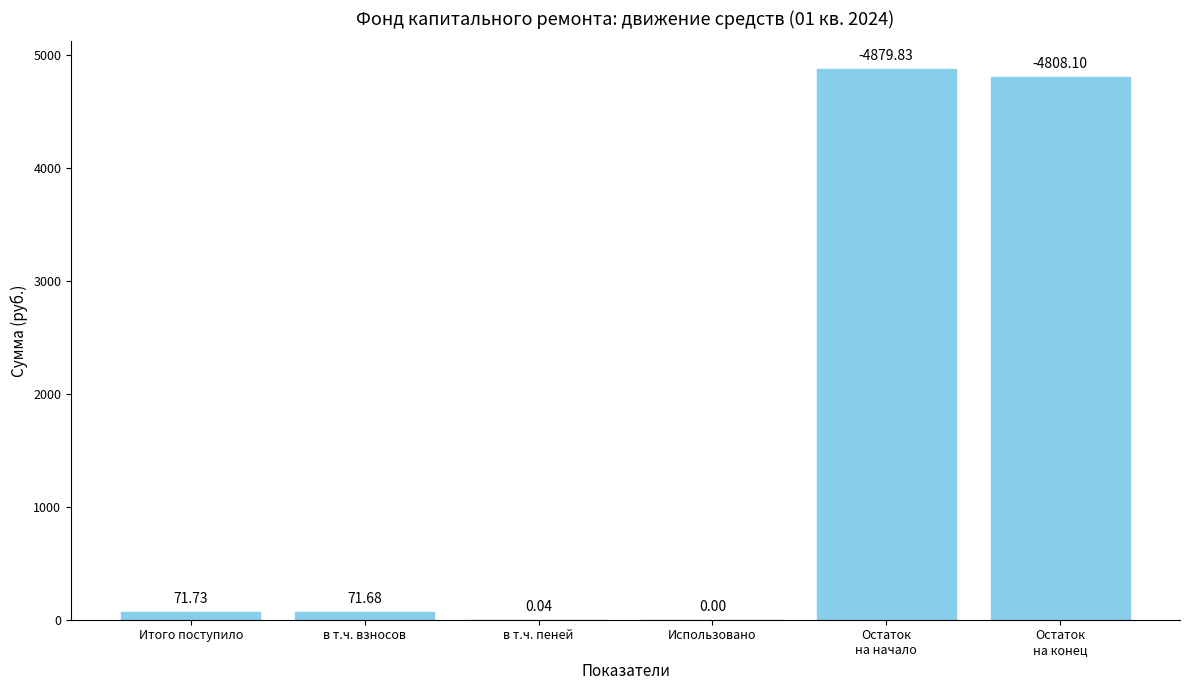

What is the change in value from Итого поступило to Использовано?

-71.7